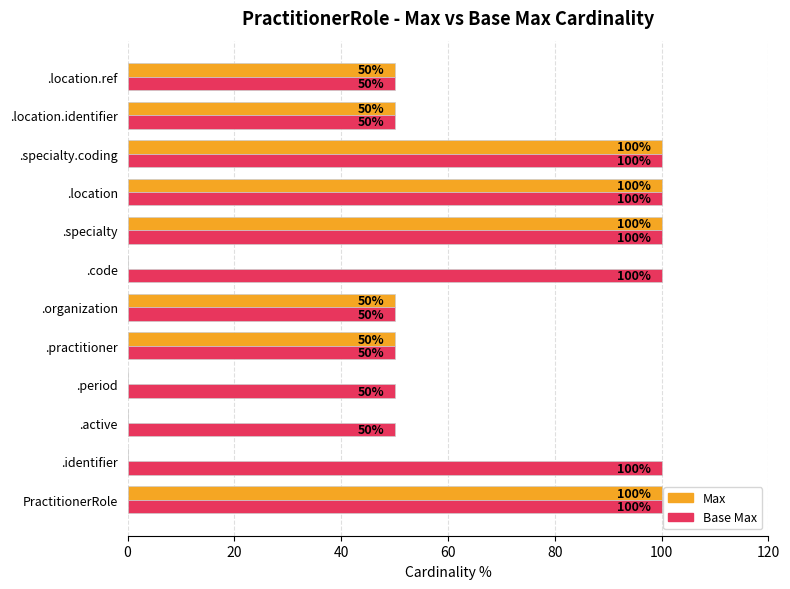

How many distinct data groups are displayed?

2